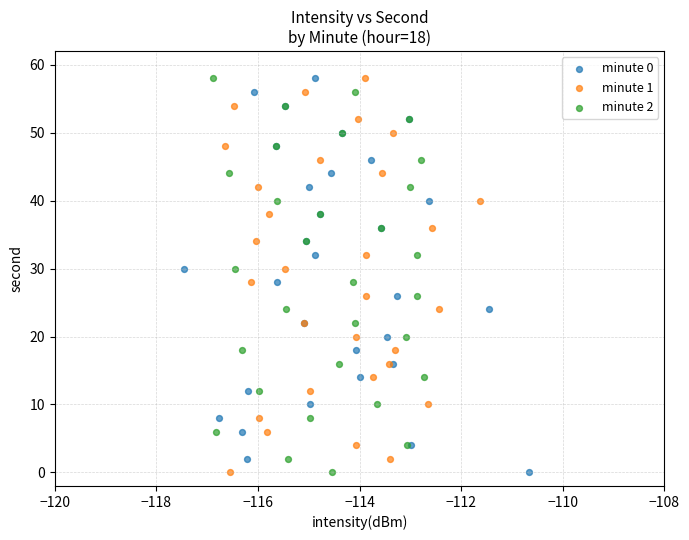

What are all the series names shown in the legend?

minute 0, minute 1, minute 2